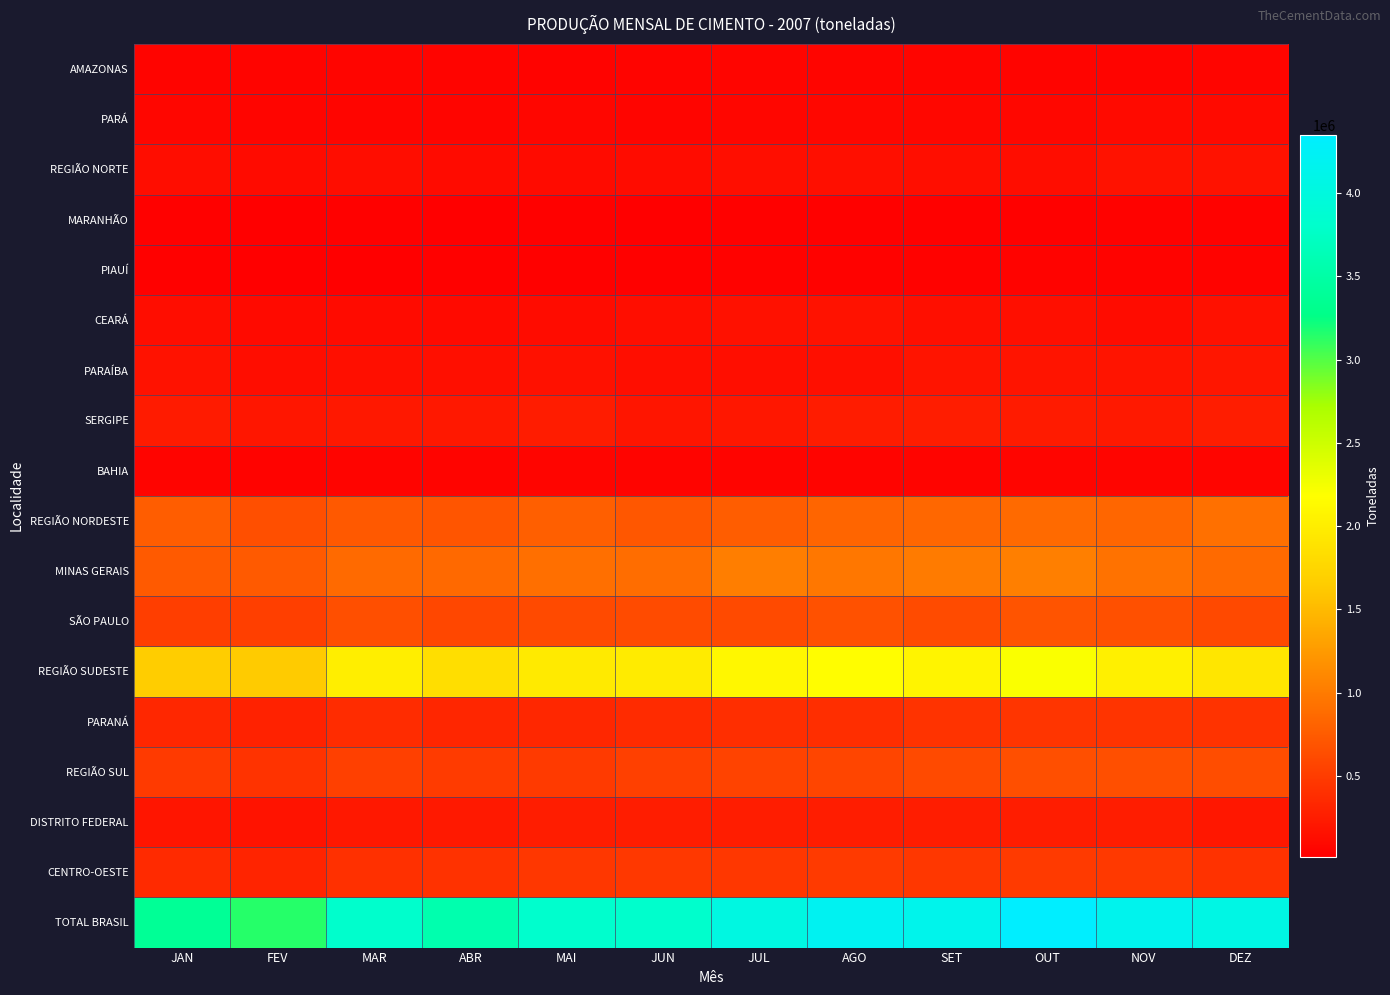

Reading right to left, transcribe all the data shown in this chart.

AMAZONAS: DEZ=59649	NOV=57828	OUT=53756	SET=61009	AGO=63901	JUL=62348	JUN=56770	MAI=49958	ABR=52052	MAR=61279	FEV=50945	JAN=53822
PARÁ: DEZ=104133	NOV=109916	OUT=80193	SET=76295	AGO=83480	JUL=75057	JUN=64083	MAI=67833	ABR=66019	MAR=66992	FEV=67203	JAN=73413
REGIÃO NORTE: DEZ=163782	NOV=167744	OUT=133949	SET=137304	AGO=147381	JUL=137405	JUN=120853	MAI=117791	ABR=118071	MAR=128271	FEV=118148	JAN=127235
MARANHÃO: DEZ=37656	NOV=35909	OUT=32932	SET=29540	AGO=28770	JUL=30150	JUN=22944	MAI=25589	ABR=17028	MAR=27622	FEV=19842	JAN=27715
PIAUÍ: DEZ=47442	NOV=46940	OUT=44354	SET=38896	AGO=35127	JUL=39225	JUN=30728	MAI=26541	ABR=30414	MAR=24676	FEV=20723	JAN=25988
CEARÁ: DEZ=159498	NOV=122661	OUT=148469	SET=145075	AGO=162066	JUL=156911	JUN=142960	MAI=125556	ABR=109909	MAR=116474	FEV=107113	JAN=131062
PARAÍBA: DEZ=199234	NOV=179287	OUT=180724	SET=177923	AGO=148741	JUL=143415	JUN=139622	MAI=153345	ABR=151418	MAR=148222	FEV=131711	JAN=165678
SERGIPE: DEZ=259056	NOV=220567	OUT=239107	SET=260928	AGO=248053	JUL=211275	JUN=190402	MAI=251683	ABR=216239	MAR=219952	FEV=202524	JAN=242883
BAHIA: DEZ=60522	NOV=64296	OUT=61939	SET=55477	AGO=58819	JUL=56833	JUN=56016	MAI=66398	ABR=53081	MAR=56762	FEV=49996	JAN=55096
REGIÃO NORDESTE: DEZ=919351	NOV=830139	OUT=867224	SET=845785	AGO=827639	JUL=768084	JUN=715897	MAI=781371	ABR=696350	MAR=729279	FEV=651804	JAN=765833
MINAS GERAIS: DEZ=864051	NOV=931453	OUT=1035735	SET=998501	AGO=972656	JUL=1028819	JUN=895173	MAI=913168	ABR=858742	MAR=870073	FEV=744091	JAN=736559
SÃO PAULO: DEZ=602799	NOV=663309	OUT=685512	SET=621601	AGO=672349	JUL=614622	JUN=622987	MAI=611355	ABR=587345	MAR=659054	FEV=529770	JAN=522608
REGIÃO SUDESTE: DEZ=1922498	NOV=2026695	OUT=2209135	SET=2068552	AGO=2163624	JUL=2105954	JUN=1974172	MAI=1967070	ABR=1839944	MAR=2008590	FEV=1636951	JAN=1651372
PARANÁ: DEZ=426311	NOV=434459	OUT=441662	SET=430792	AGO=393473	JUL=395278	JUN=365726	MAI=331528	ABR=328350	MAR=373257	FEV=290807	JAN=336286
REGIÃO SUL: DEZ=639783	NOV=654995	OUT=655380	SET=617306	AGO=572553	JUL=551796	JUN=536617	MAI=488782	ABR=496437	MAR=535287	FEV=429204	JAN=483006
DISTRITO FEDERAL: DEZ=206910	NOV=259006	OUT=259065	SET=257109	AGO=260175	JUL=260810	JUN=261531	MAI=255396	ABR=226183	MAR=214852	FEV=171890	JAN=191090
CENTRO-OESTE: DEZ=416083	NOV=480432	OUT=483154	SET=463158	AGO=487408	JUL=465347	JUN=466809	MAI=461661	ABR=418034	MAR=412779	FEV=310683	JAN=356020
TOTAL BRASIL: DEZ=4061497	NOV=4160005	OUT=4348842	SET=4132105	AGO=4198605	JUL=4028586	JUN=3814348	MAI=3816675	ABR=3568836	MAR=3814206	FEV=3146790	JAN=3383466